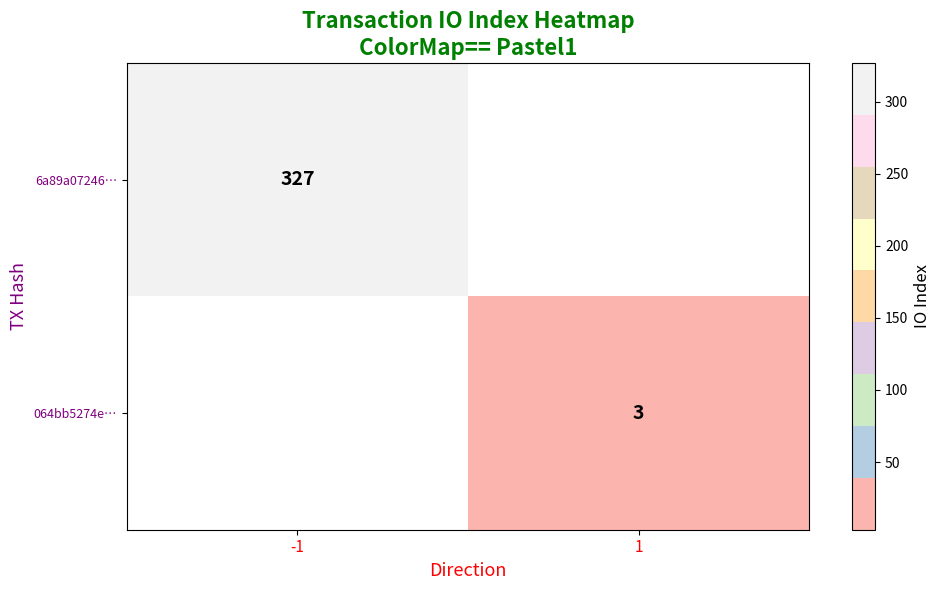

The 6a89a07246… series shows 327 at -1. True or false?

True